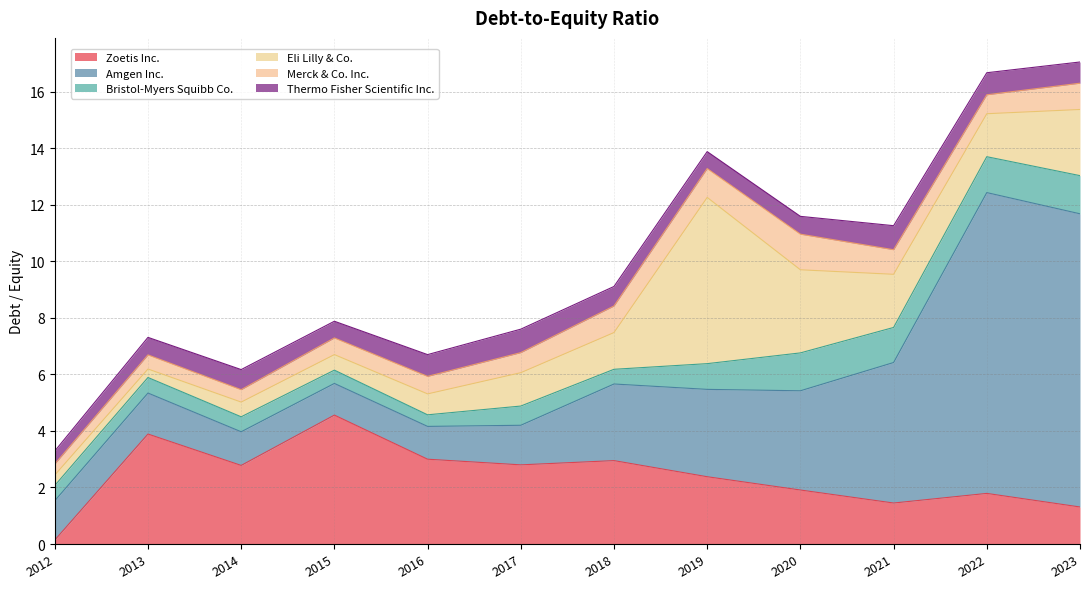

Does the chart have visible grid lines?

Yes